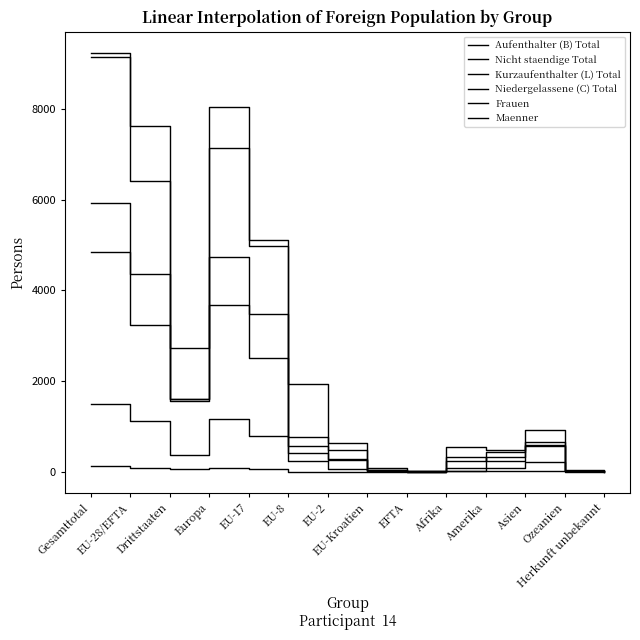

Where is the first local maximum for Kurzaufenthalter (L) Total?

Europa